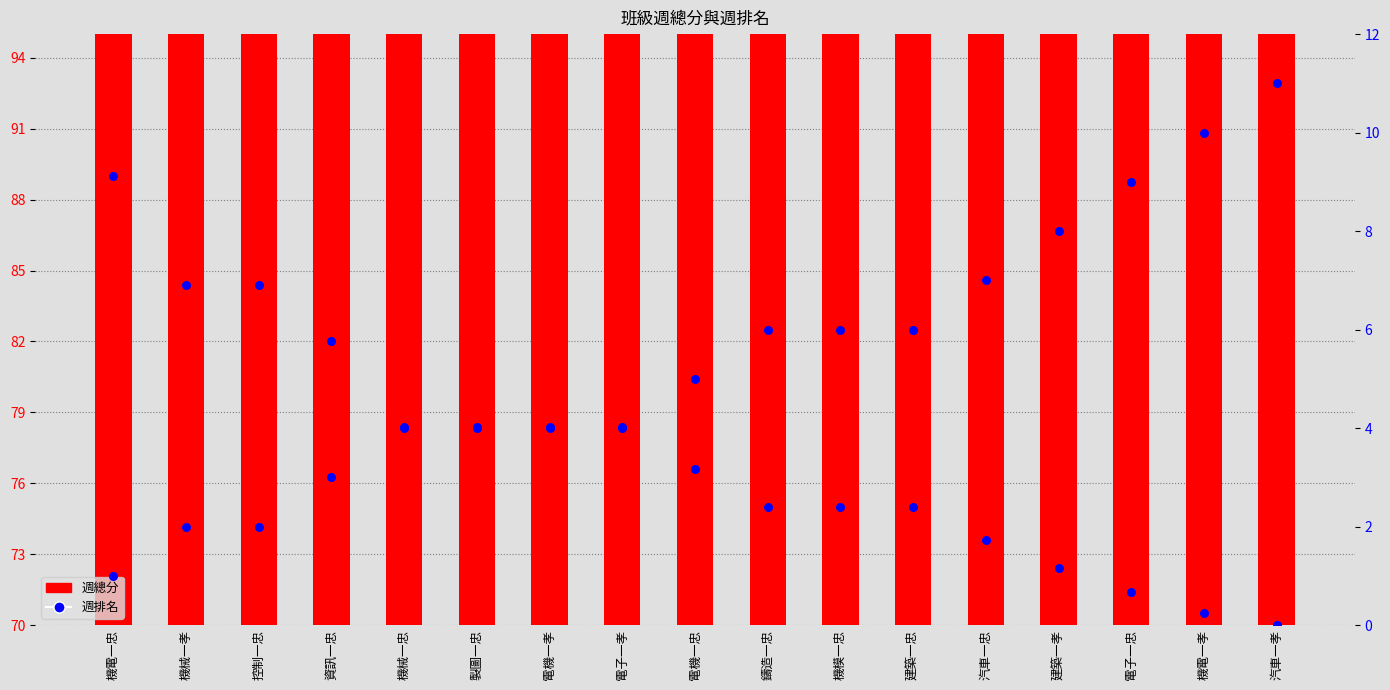

Which series reaches the maximum Y coordinate?

週總分